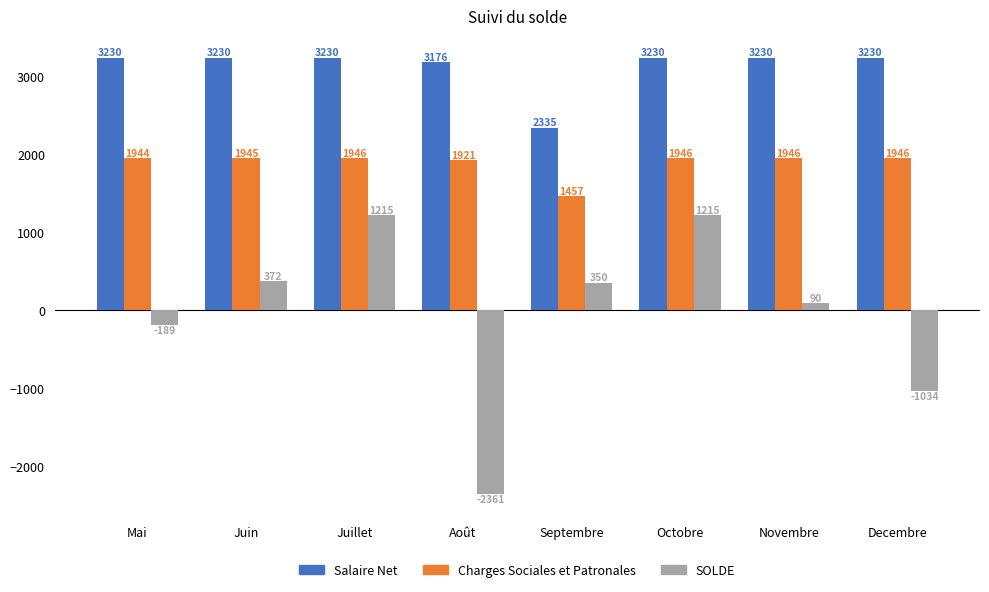

Where does the SOLDE series first go above 350?

Juin